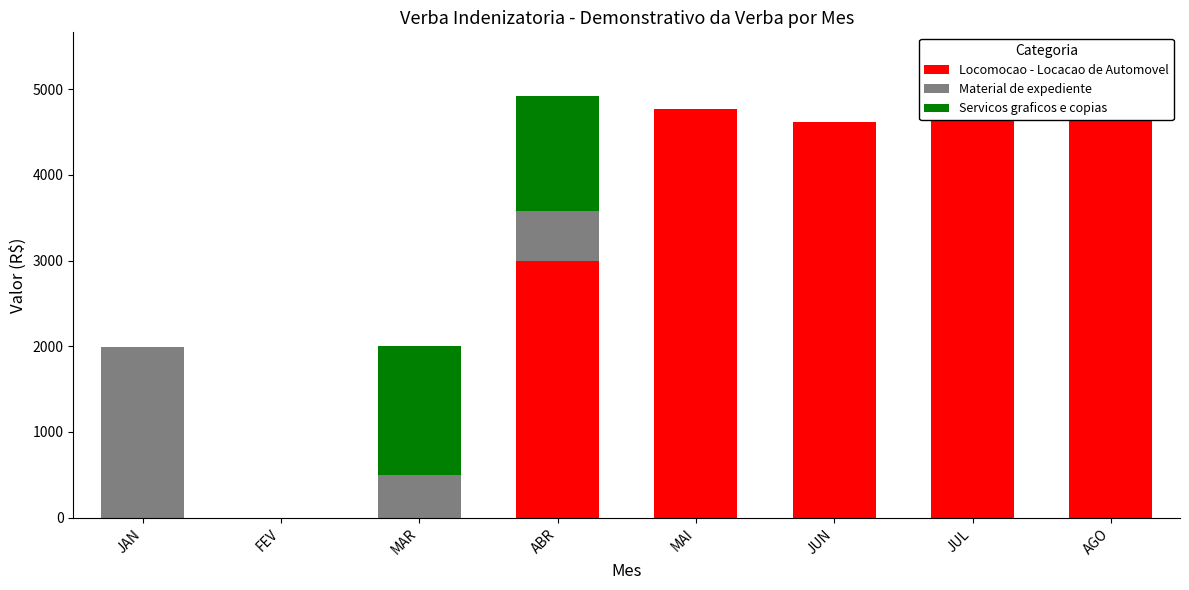

True or false: Locomocao - Locacao de Automovel has a value of 1520.6 at JUL.

False